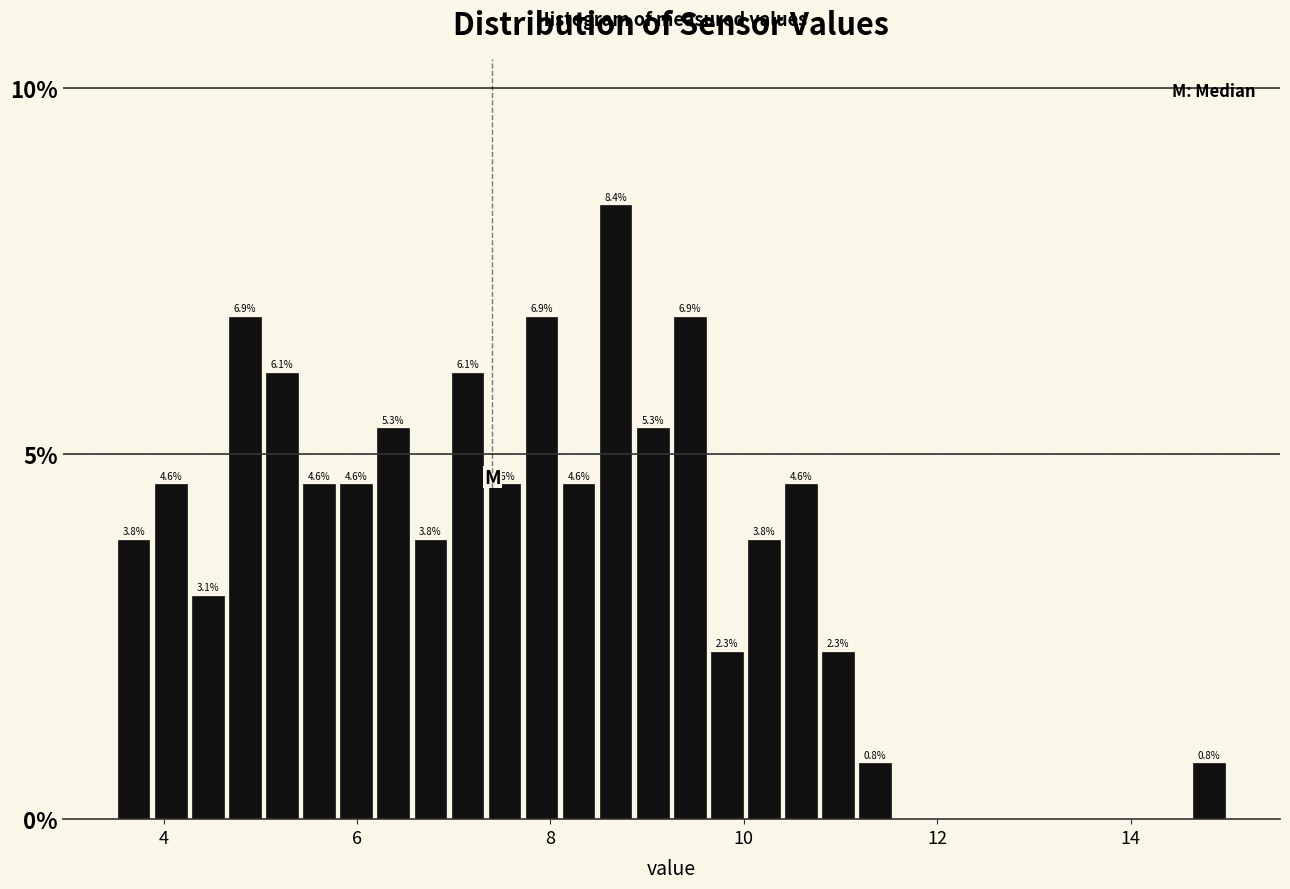

Around what value on the x-axis is the tallest bar? Give the approximate position of its centre, as read against the axis.

8.6